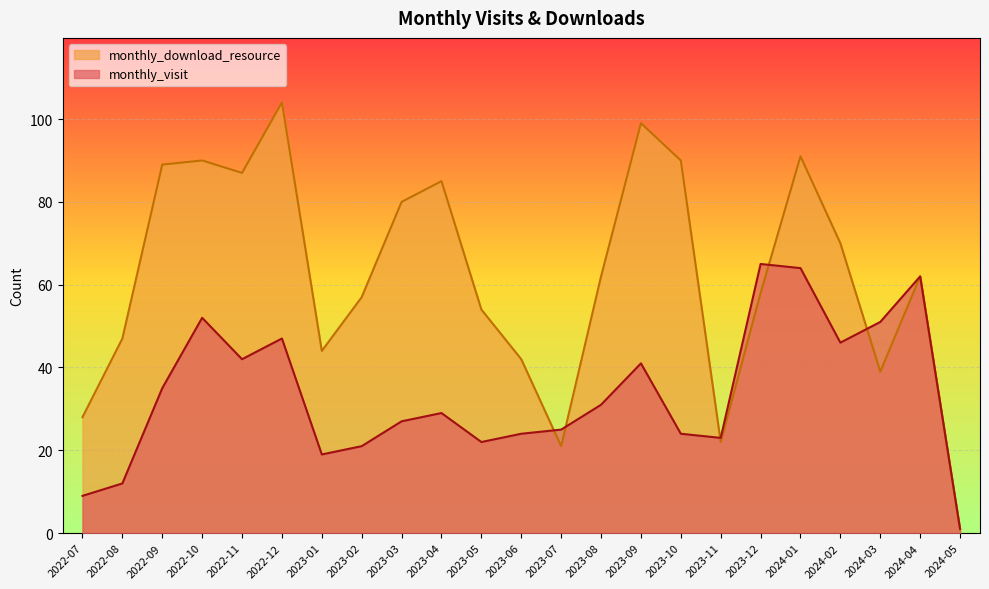

How many times do monthly_download_resource and monthly_visit cross each other?

5